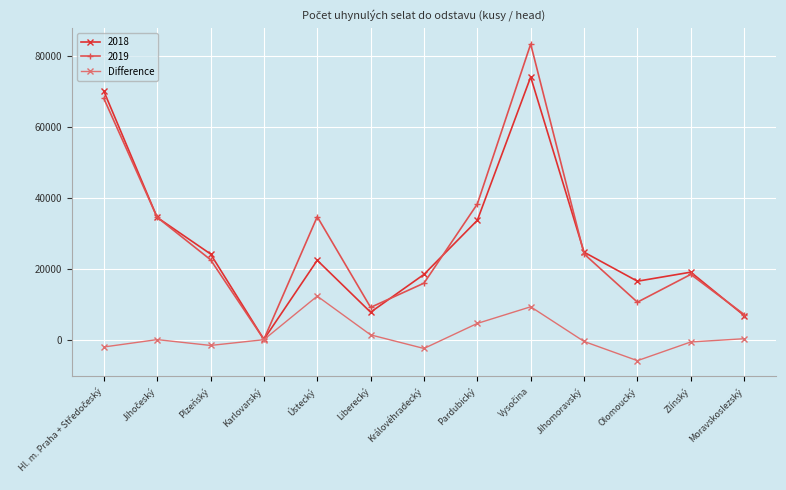

What is the label of the 10th point from the left?

Jihomoravský